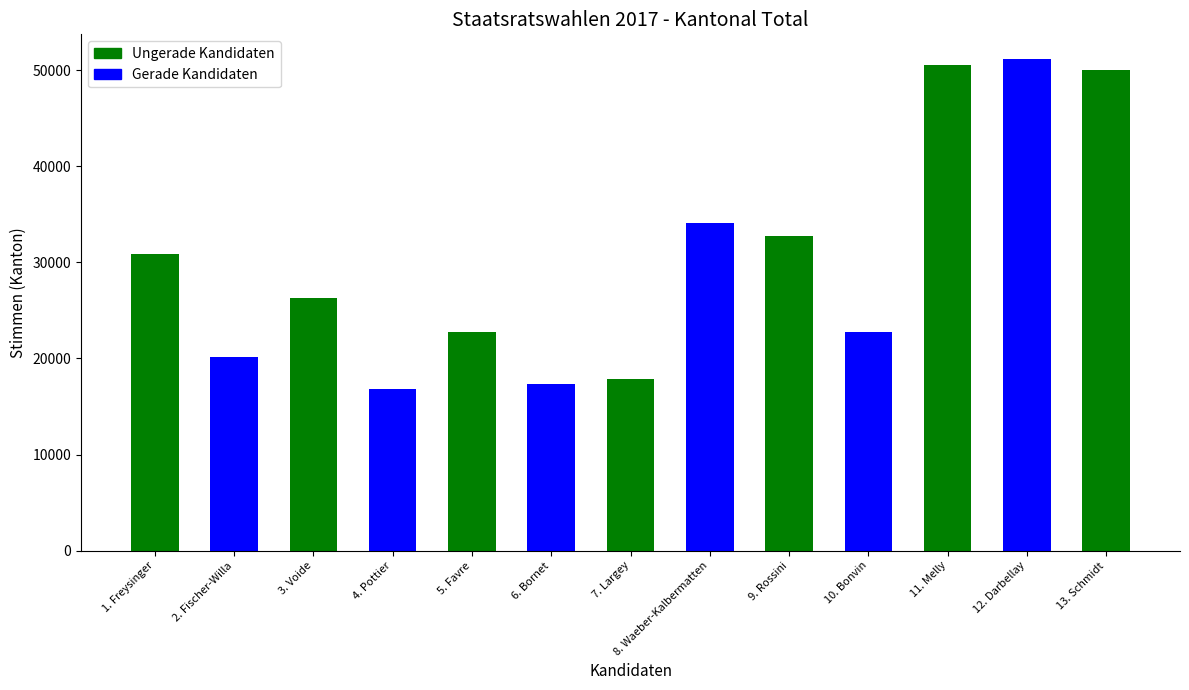

What position from the right is 11. Melly?

3